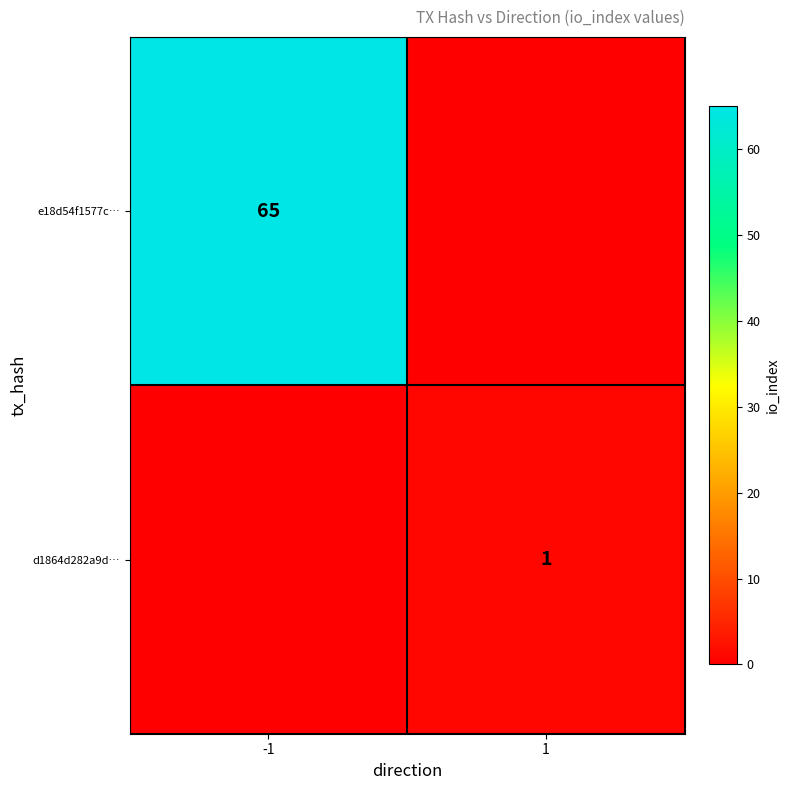

The e18d54f1577c… series shows 87 at -1. True or false?

False